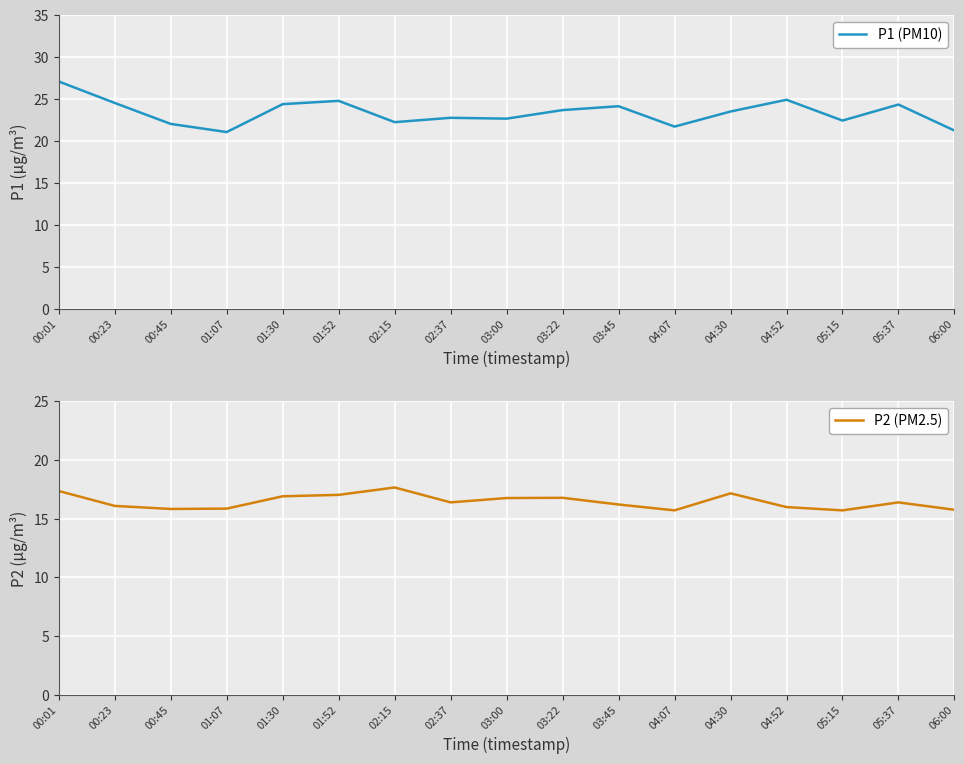

True or false: P1 (PM10) and P2 (PM2.5) cross at least once.

False